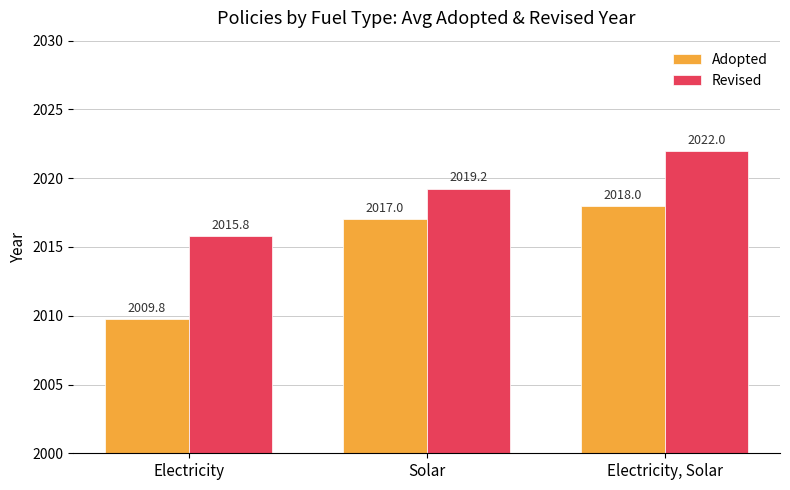

Which series has the largest total across all categories?

Revised